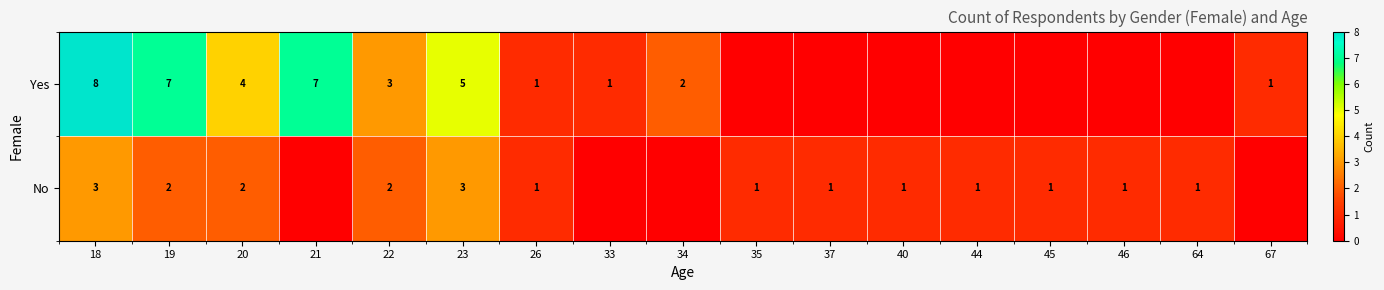

The Yes series shows 1 at 33. True or false?

True